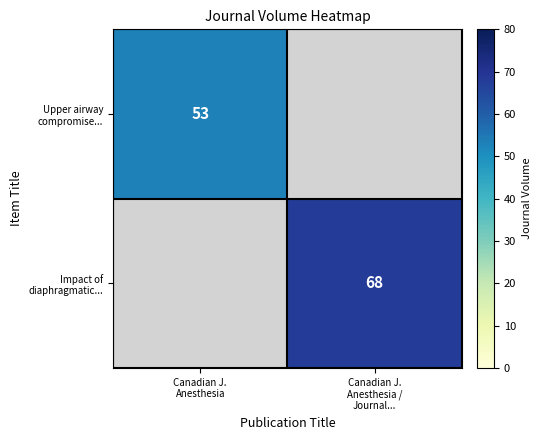

Which series has the widest spread of values?

Upper airway compromise...